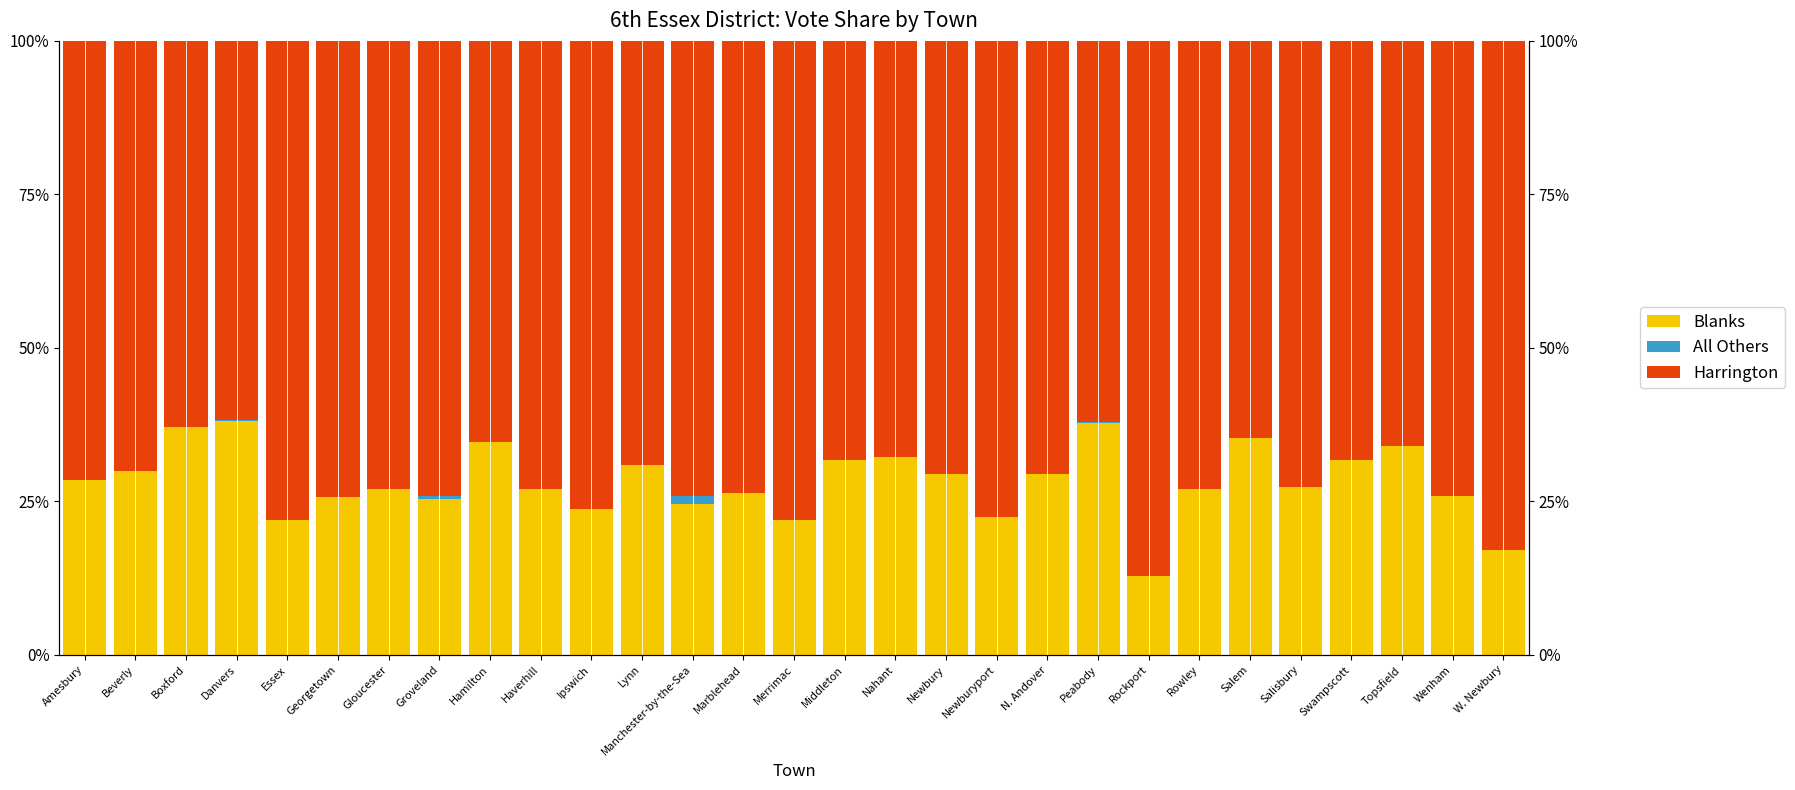

What is the average value of the All Others series?

0.1